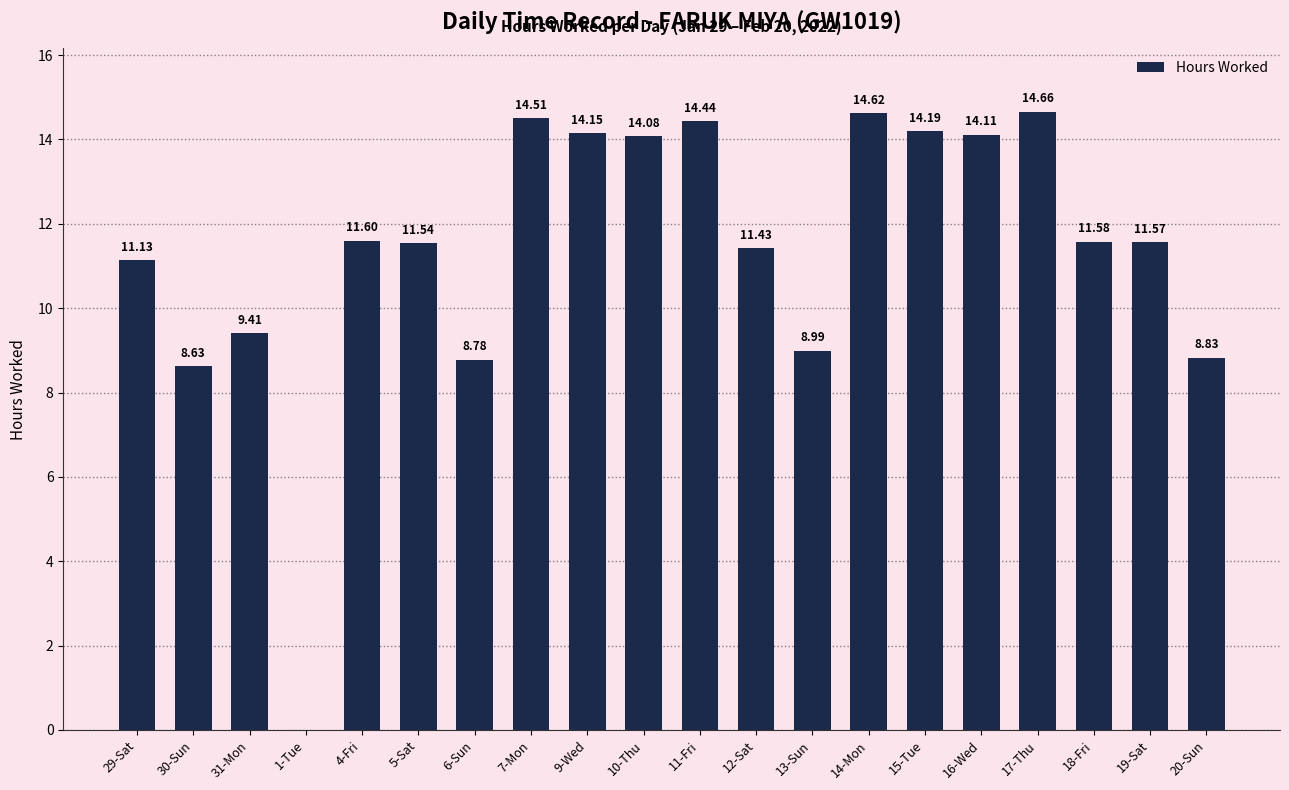

Which has a higher value, 10-Thu or 9-Wed?

9-Wed